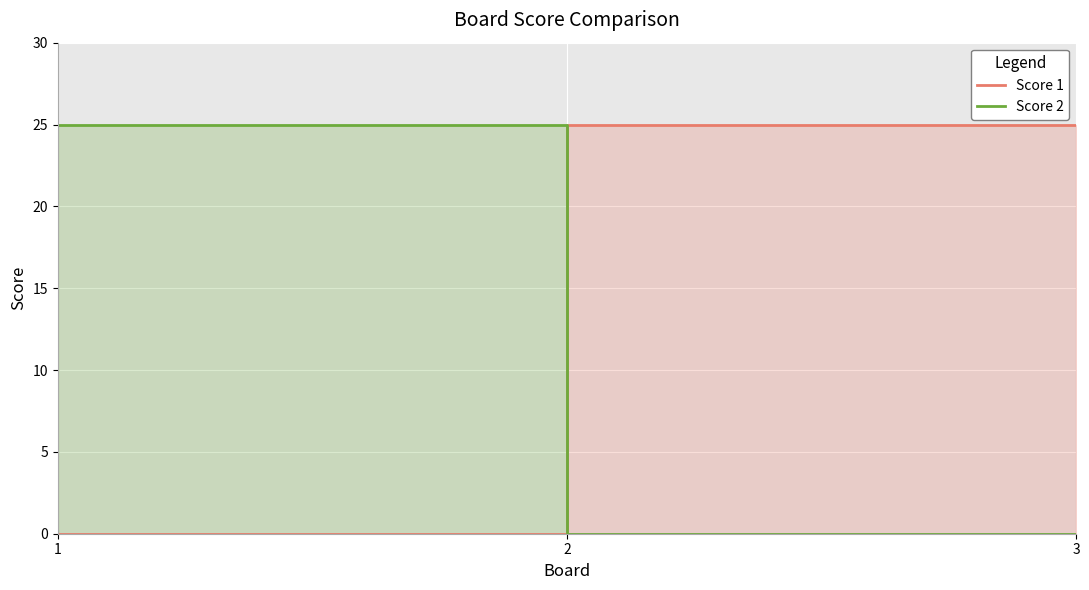

Reading right to left, list all the values displayed in this chart.

Score 1: 25	25	0
Score 2: 0	0	25